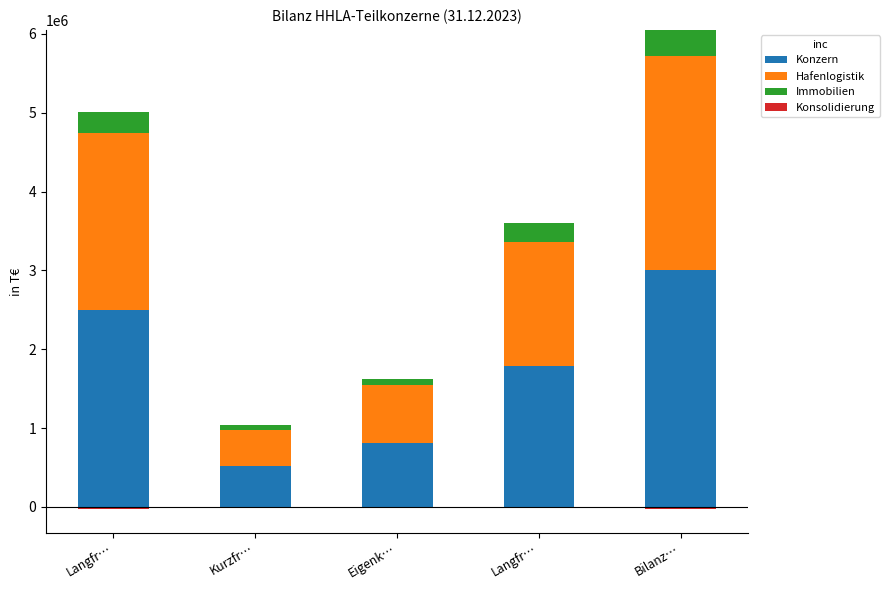

Which has a higher value, Bilanz… or Langfr…?

Bilanz…